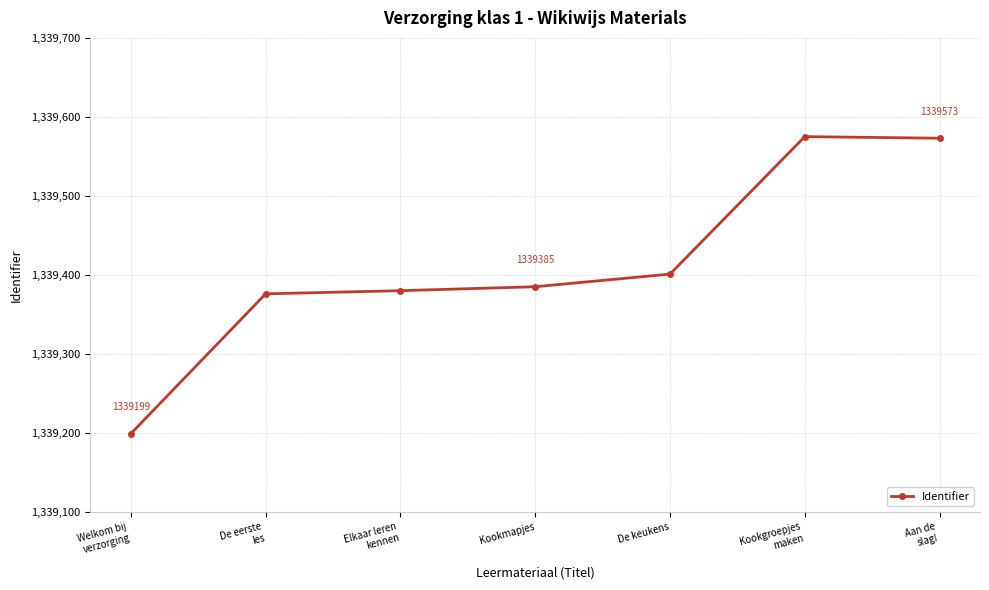

Where is the data nearest to the value 1339387?

Kookmapjes